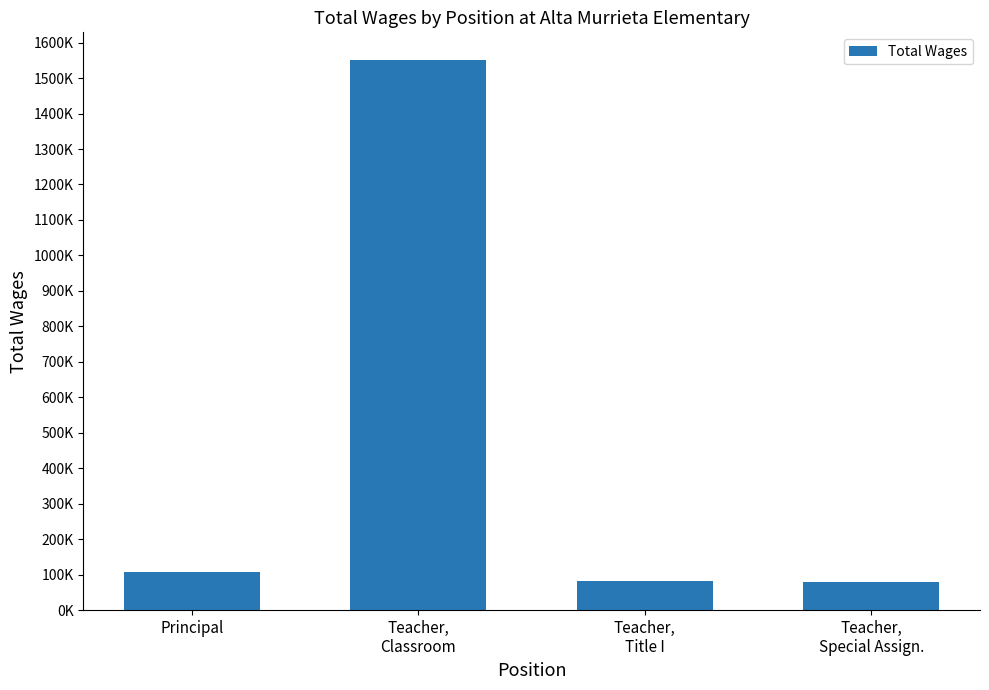

Are the bars horizontal?

No